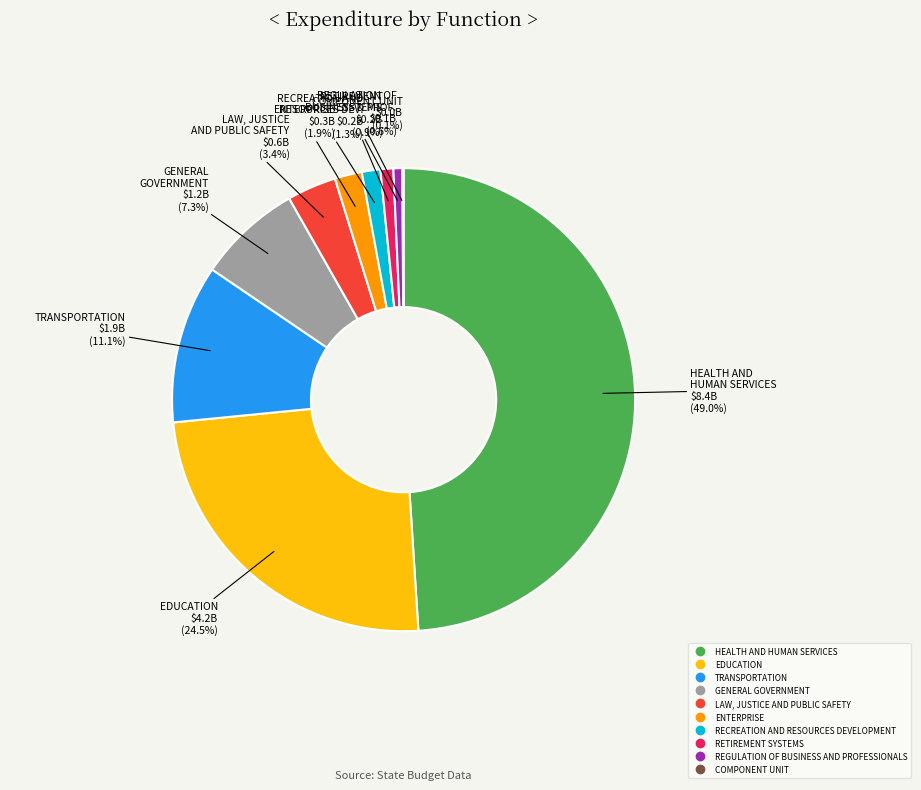

Which has a higher value, HEALTH AND HUMAN SERVICES or RECREATION AND RESOURCES DEVELOPMENT?

HEALTH AND HUMAN SERVICES